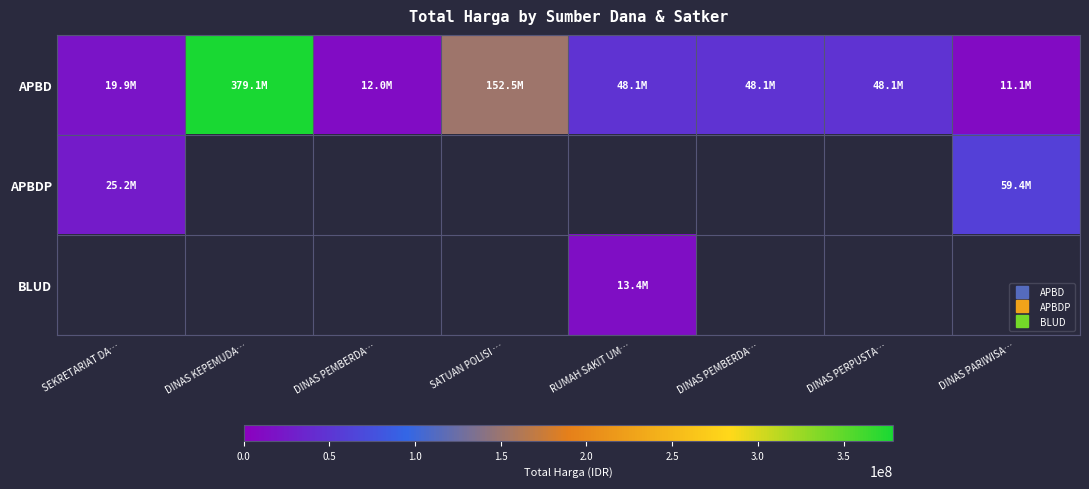

Rank the series at SEKRETARIAT DA… from lowest to highest value.

APBD, APBDP, BLUD